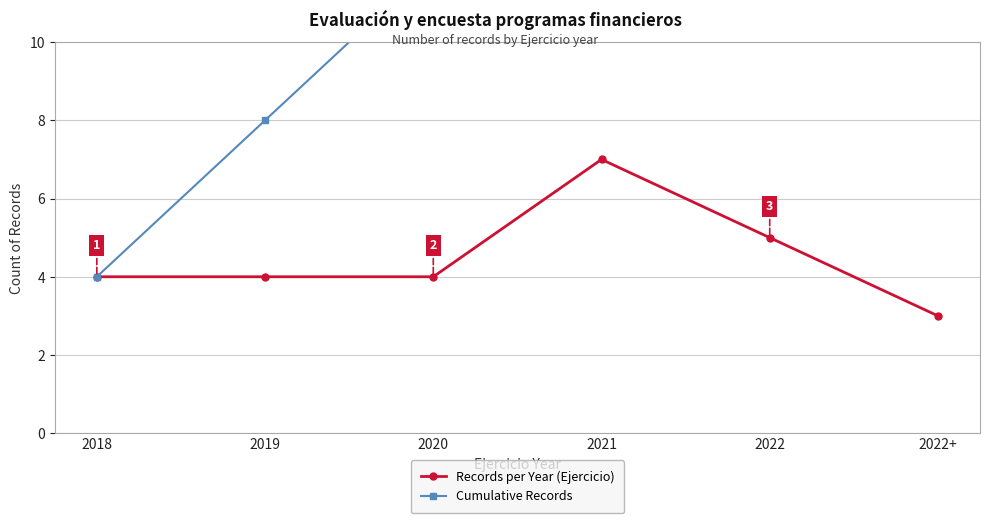

How many lines are shown in the chart?

2